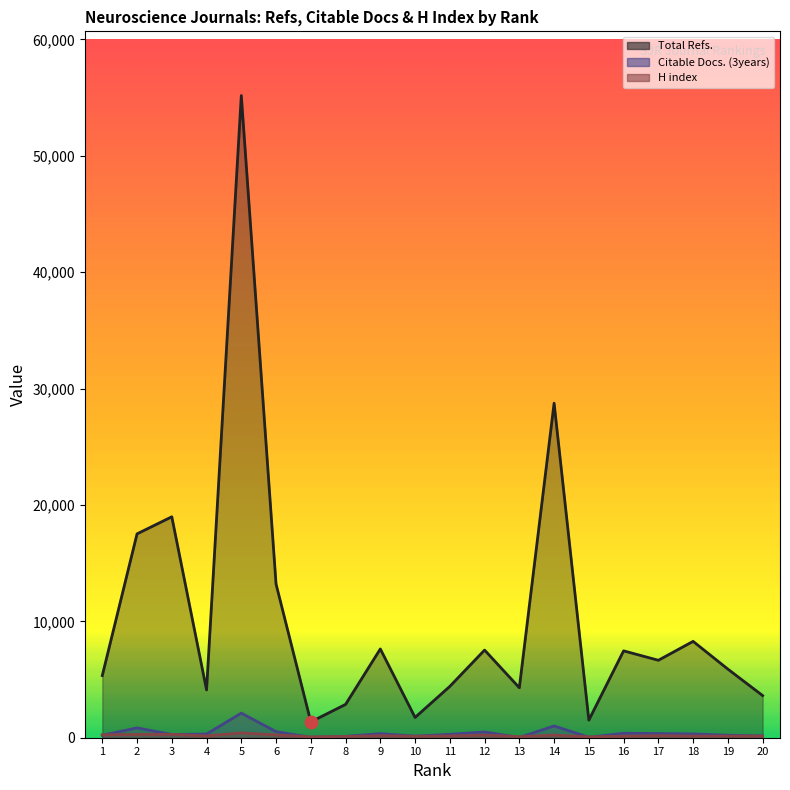

At which category is the sum across all series the highest?

5